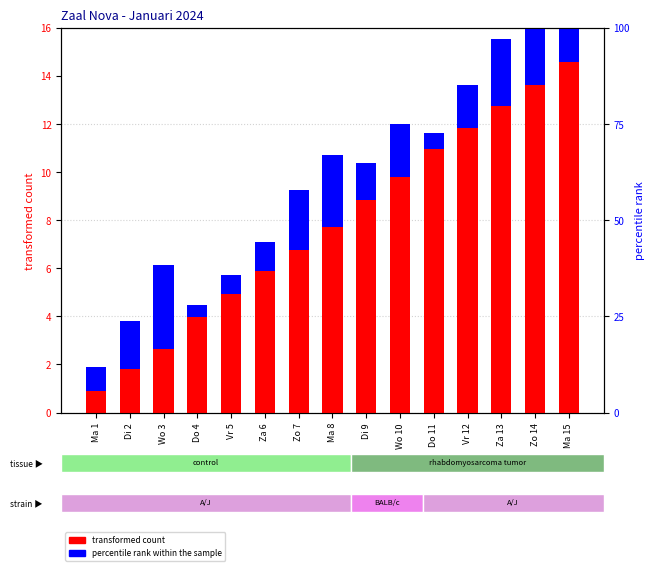

Rank the categories by transformed count value from highest to lowest.

Ma 15, Zo 14, Za 13, Vr 12, Do 11, Wo 10, Di 9, Ma 8, Zo 7, Za 6, Vr 5, Do 4, Wo 3, Di 2, Ma 1